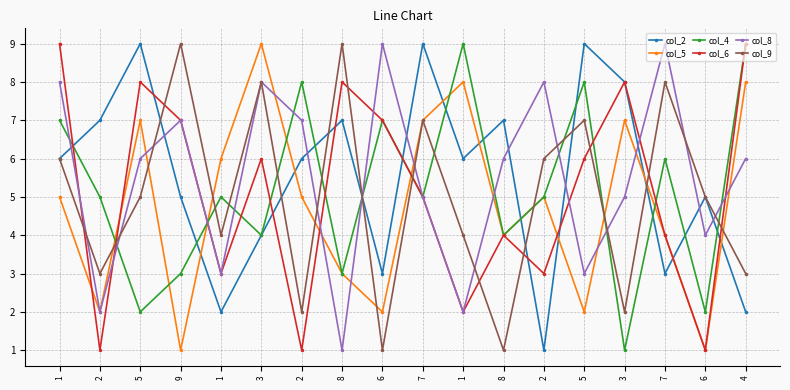

Is this an area chart (filled region under the line)?

No